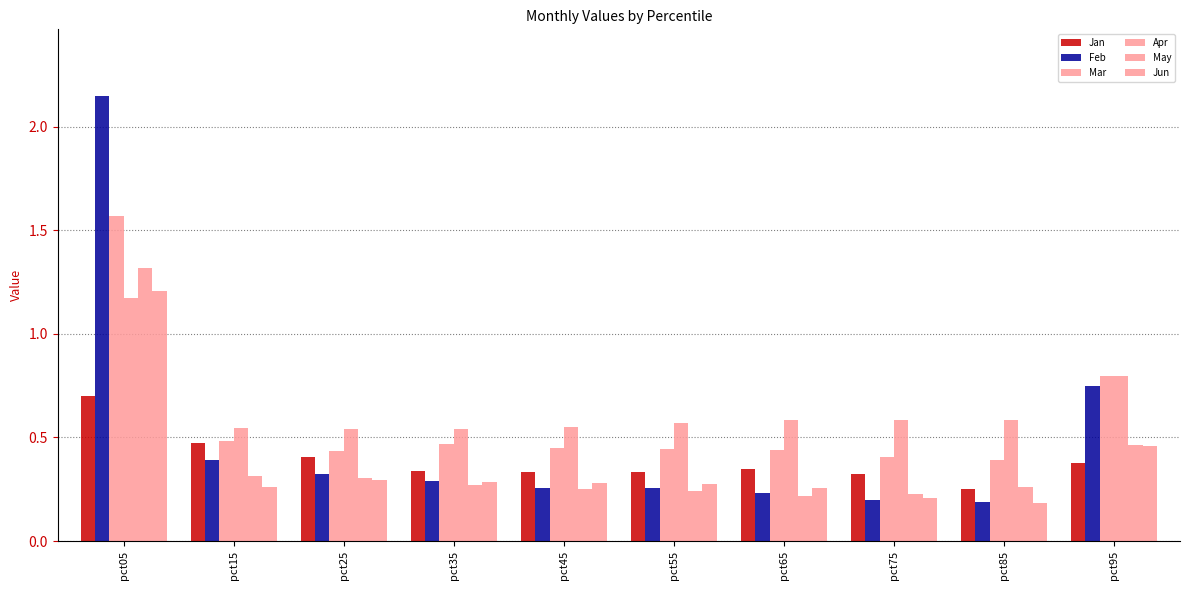

What is the smallest value displayed?

0.2